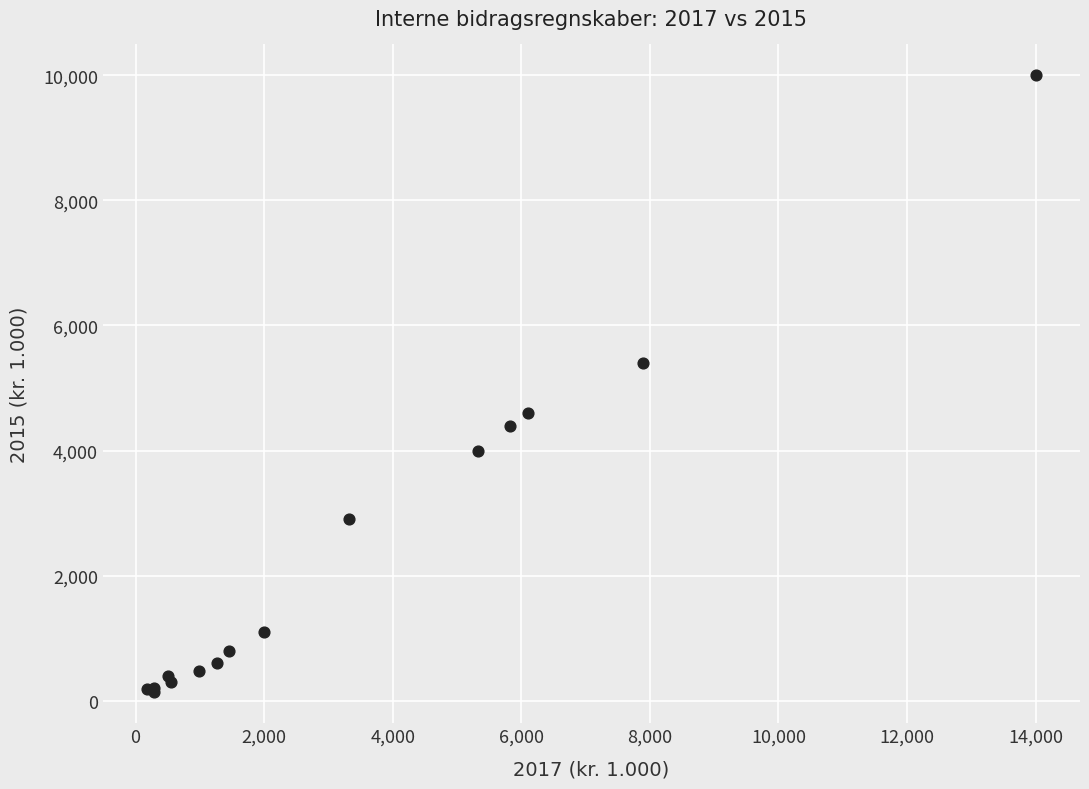

What Y value in the scatter plot is closest to 5067?

5400